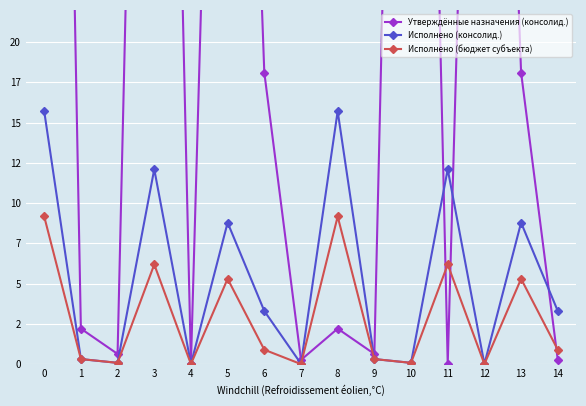

Reading right to left, list all the values displayed in this chart.

Утверждённые назначения (консолид.): 14=258475.0	13=18109566.4	12=80546385.0	11=8000.0	10=98914426.4	9=630000.0	8=2202000.0	7=258475.0	6=18109566.4	5=80546385.0	4=8000.0	3=98914426.4	2=630000.0	1=2202000.0	0=121366200.4
Исполнено (консолид.): 14=3297128.9	13=8786590.6	12=0.0	11=12103544.5	10=76571.1	9=311565.2	8=15706755.8	7=19825.0	6=3297128.9	5=8786590.6	4=0.0	3=12103544.5	2=76571.1	1=311565.2	0=15706755.8
Исполнено (бюджет субъекта): 14=891733.2	13=5296916.4	12=0.0	11=6188649.6	10=76571.1	9=311565.2	8=9167240.8	7=0.0	6=891733.2	5=5296916.4	4=0.0	3=6188649.6	2=76571.1	1=311565.2	0=9167240.8